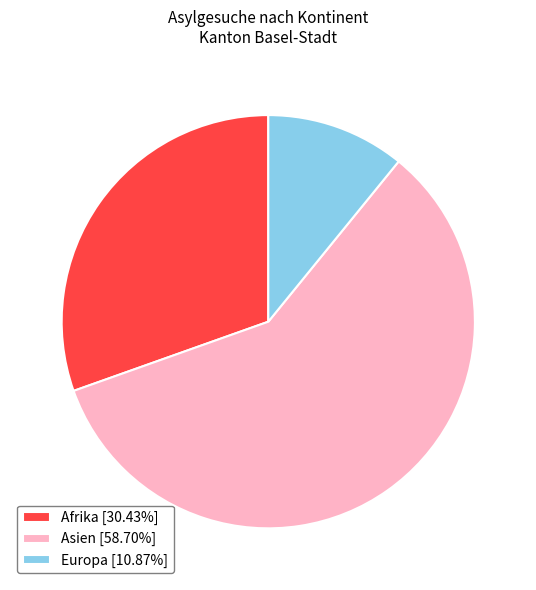

How many segments does this pie chart have?

3